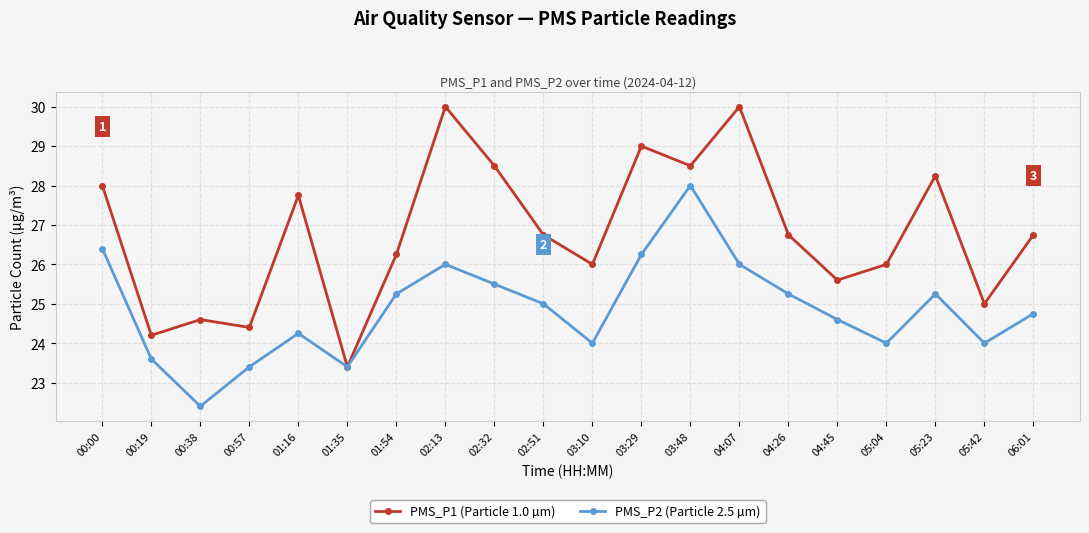

What is the highest value of the PMS_P2 (Particle 2.5 µm) series?

28.0